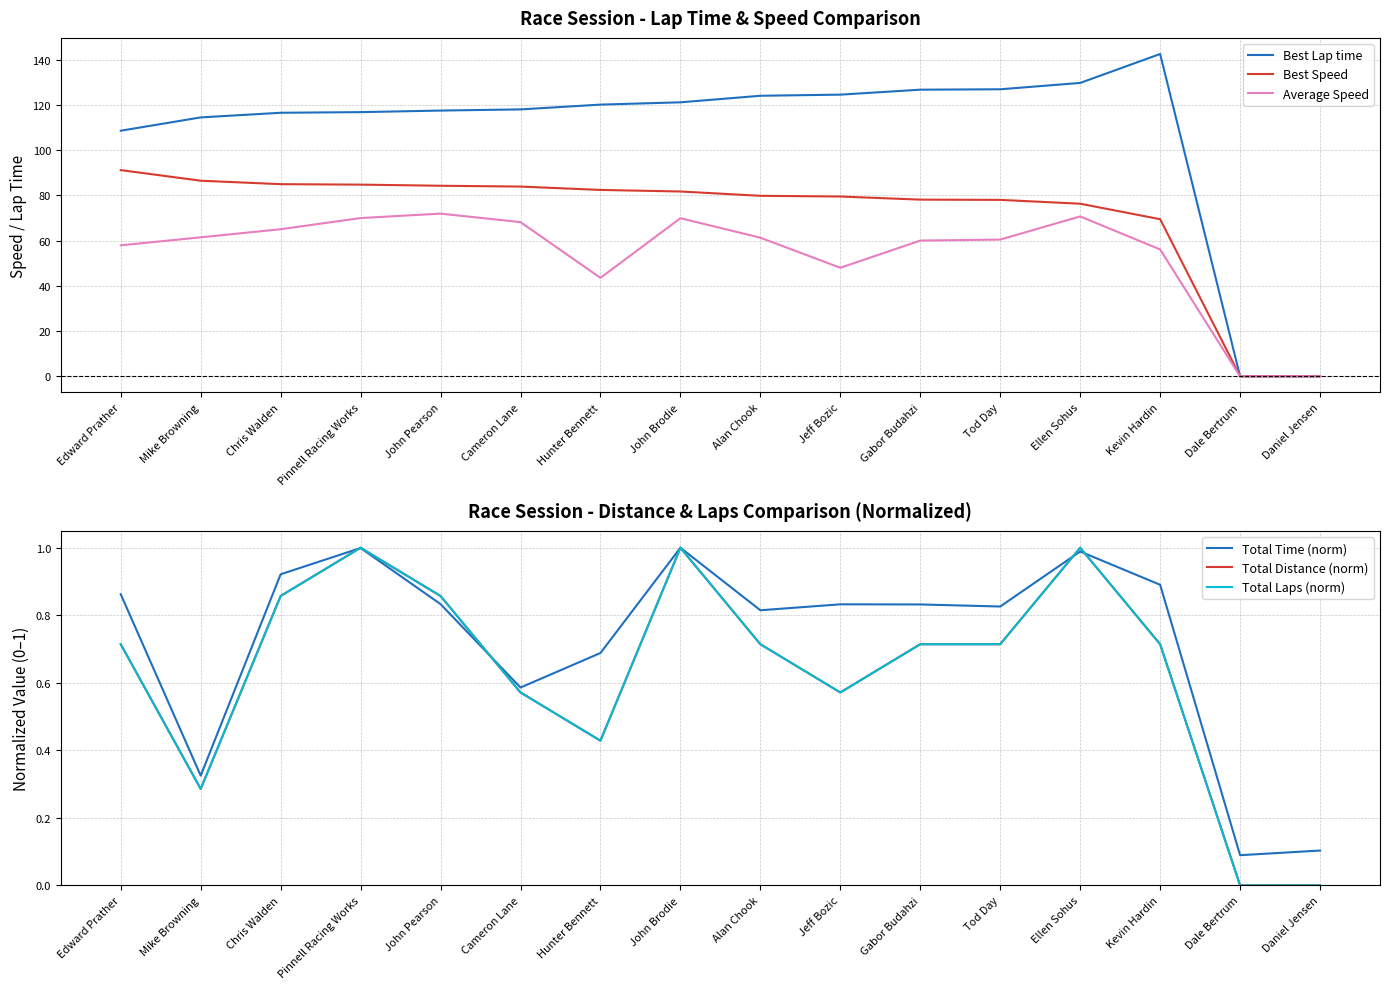

Rank the series at Alan Chook from highest to lowest value.

Best Lap time, Best Speed, Average Speed, Total Time (norm), Total Distance (norm), Total Laps (norm)